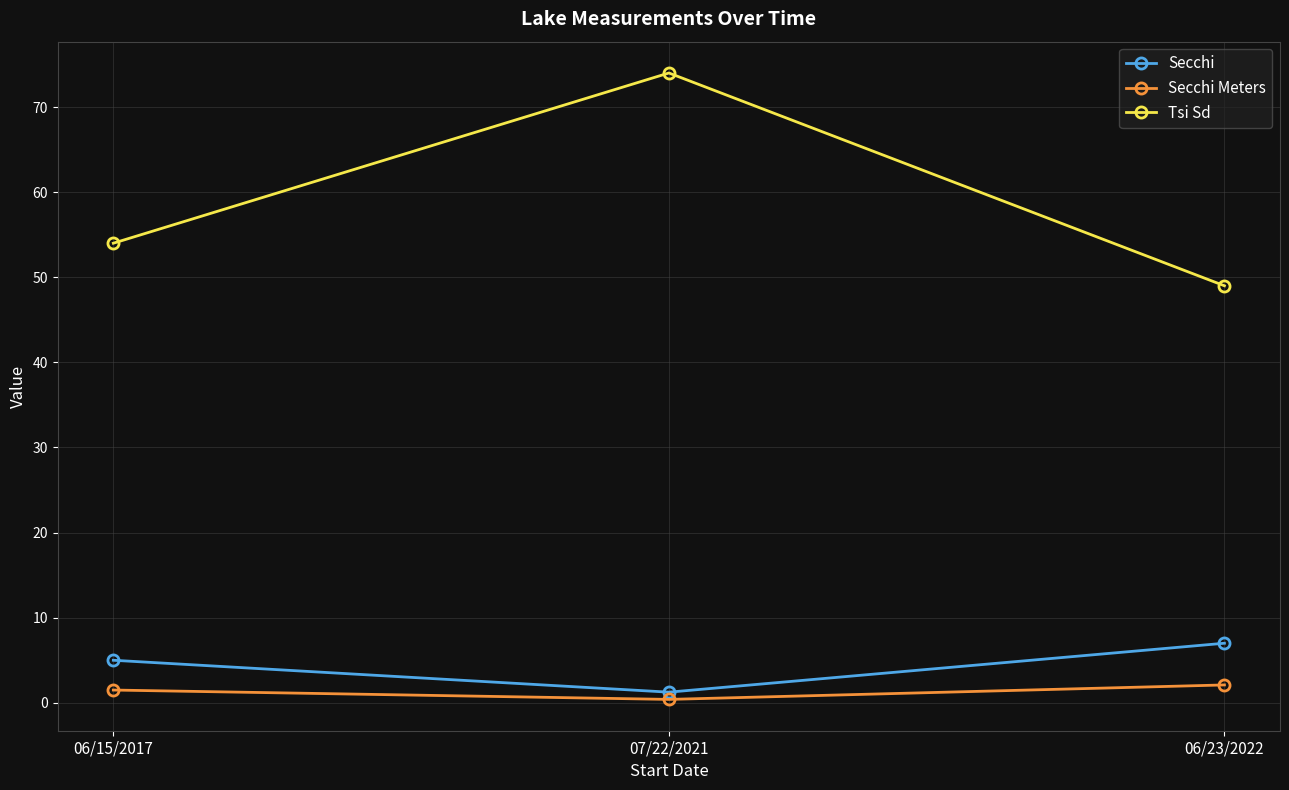

Does the chart have visible grid lines?

Yes